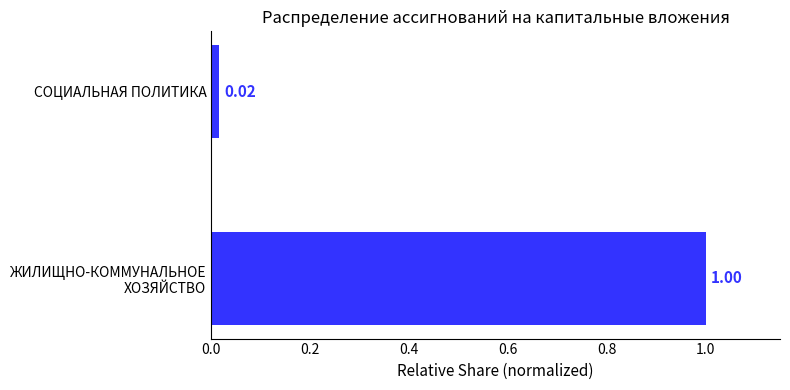

What is the greatest value displayed?

1.0